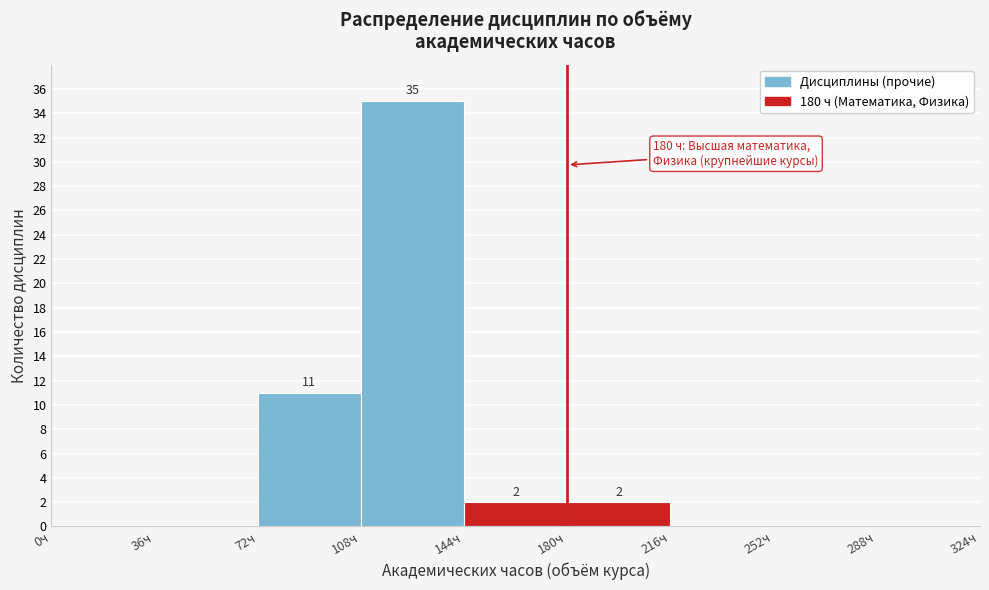

Which range on the x-axis has the tallest bar?

108 to 144